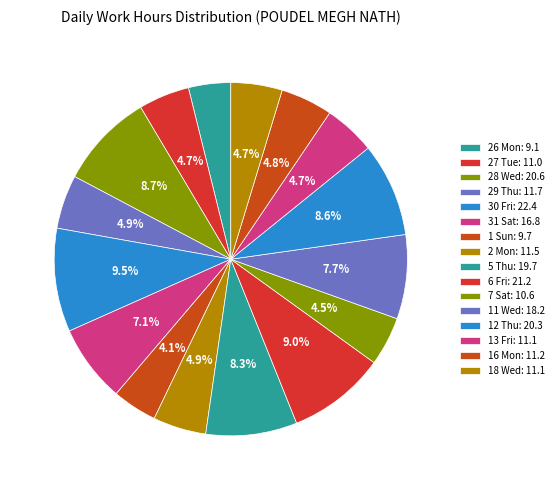

To the nearest percent, what is the difference between the 11 Wed and 28 Wed slice percentages?

1%